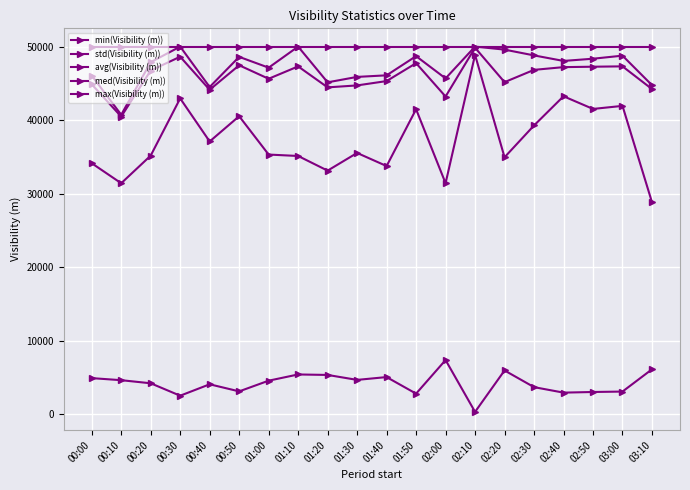

Which series has the largest range (max minus min)?

min(Visibility (m))